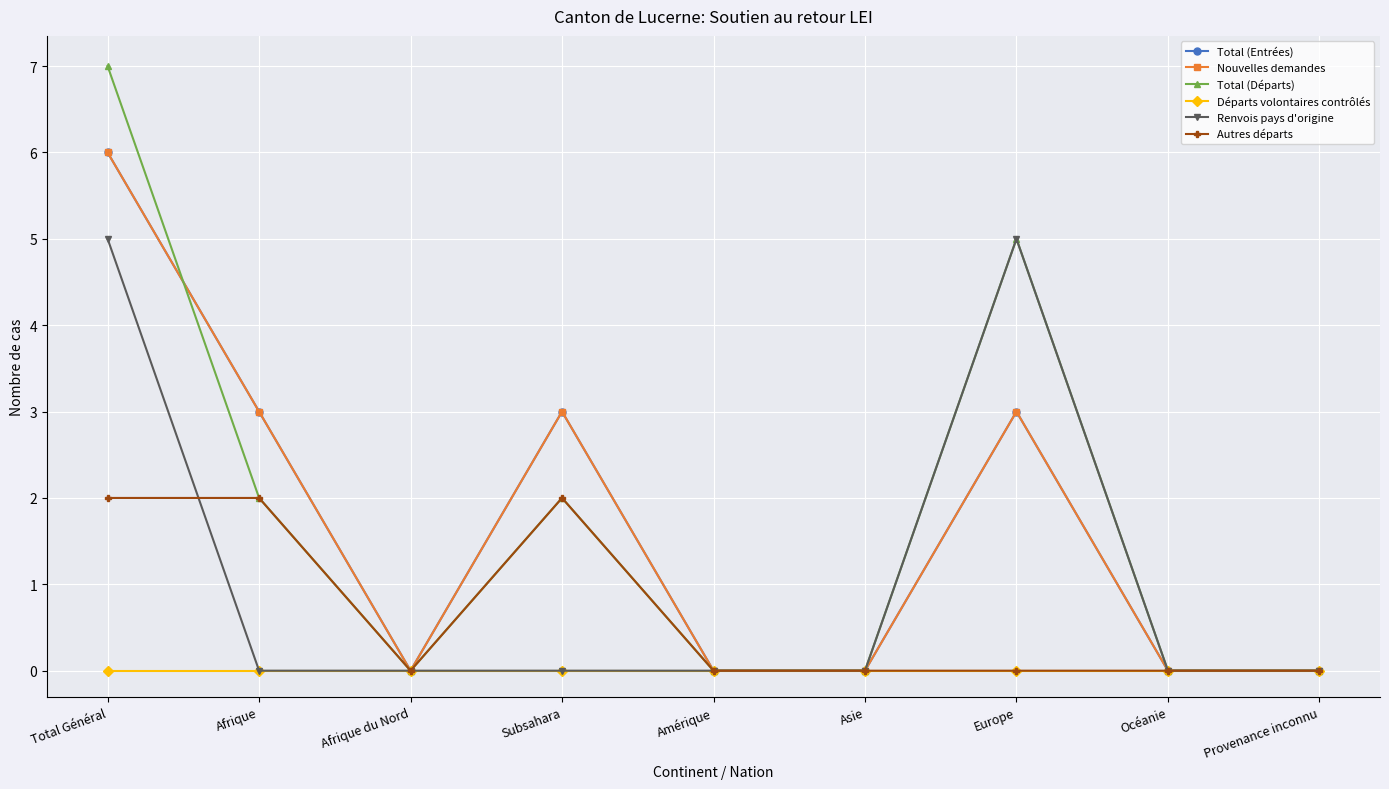

Does the chart have visible grid lines?

Yes